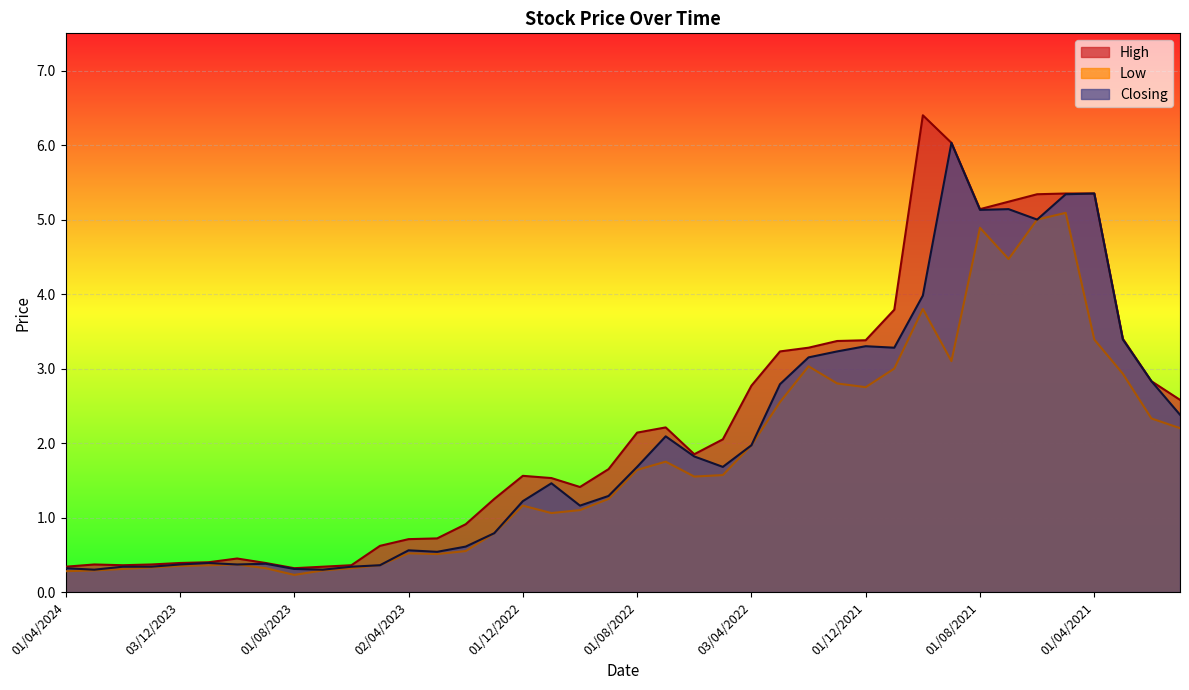

The value of Low at 01/09/2021 is 5.1. True or false?

False